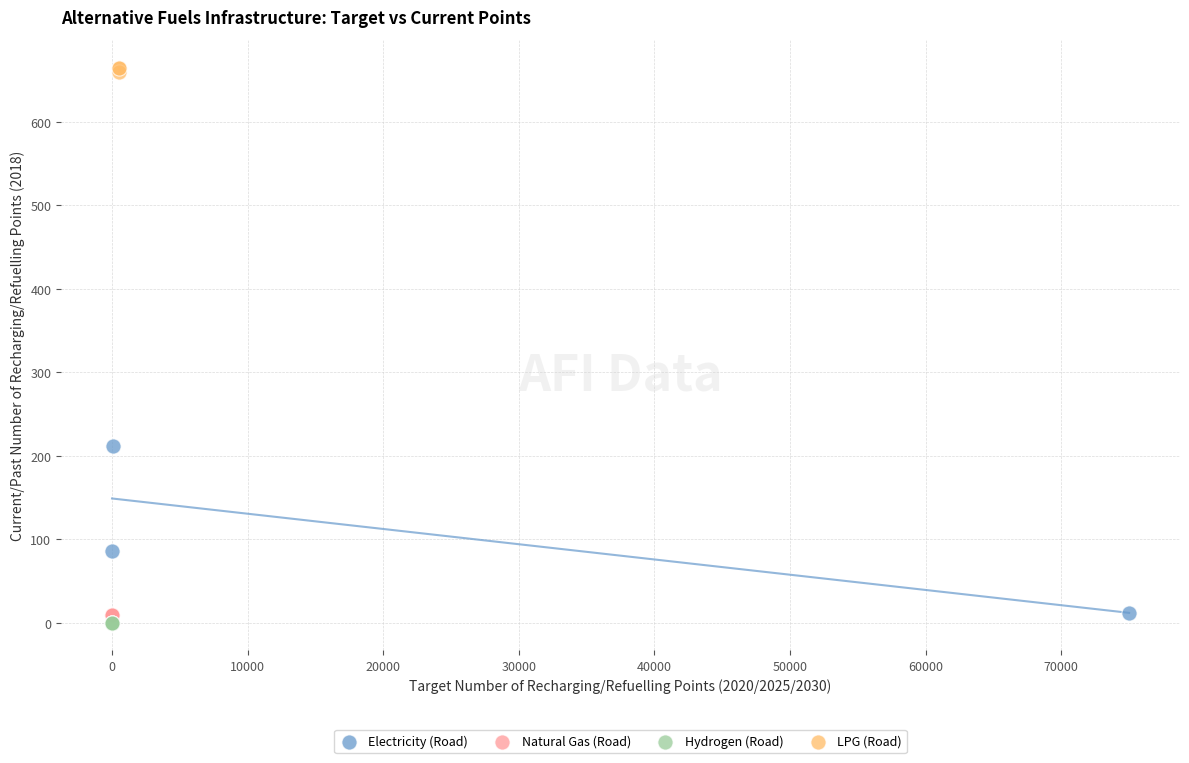

Which series reaches the maximum Y coordinate?

LPG (Road)